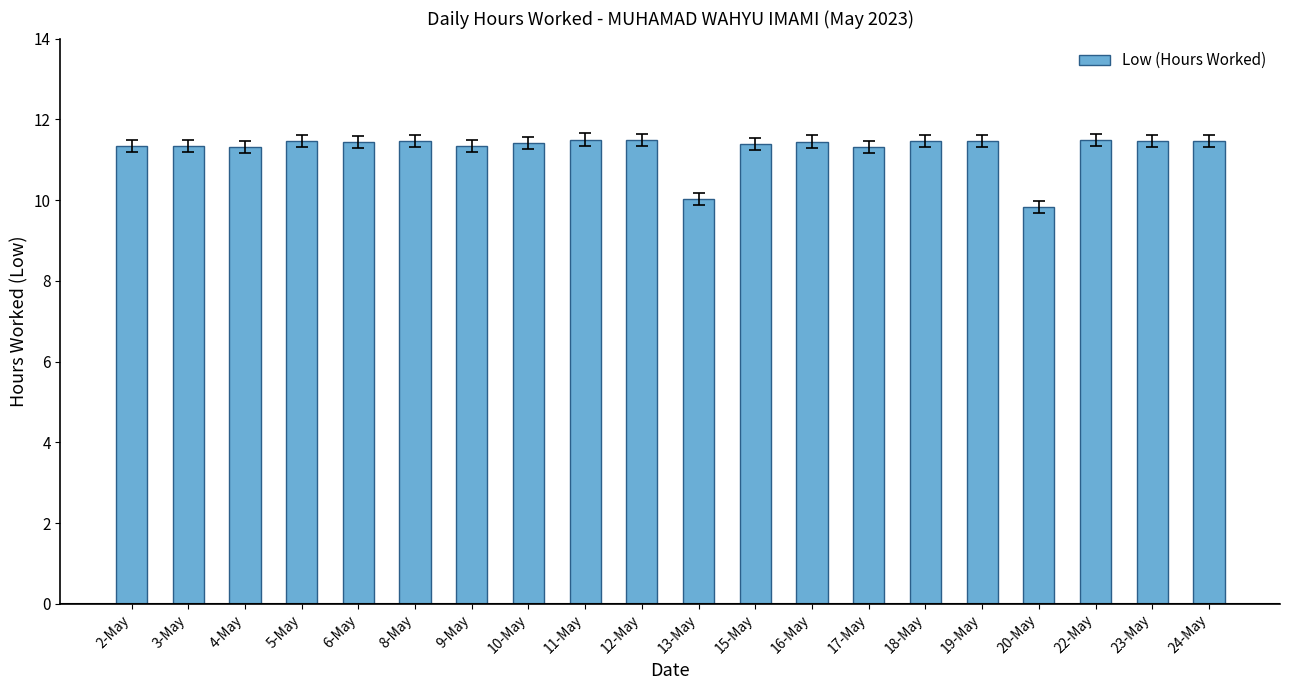

How many values exceed 11?

18